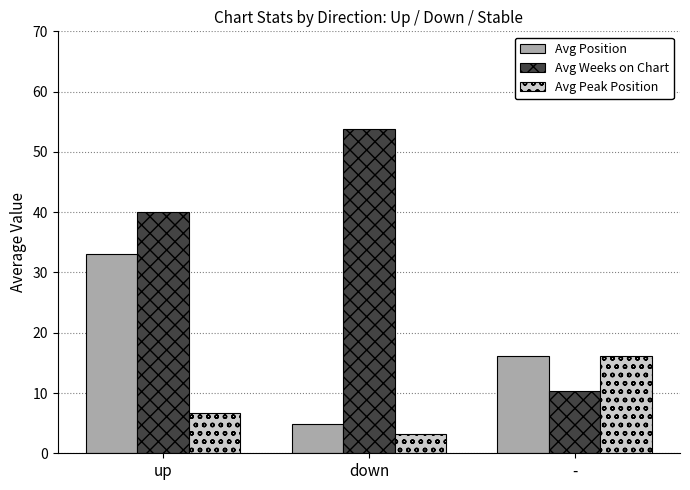

What is the difference between the highest and lowest values at down?

50.6